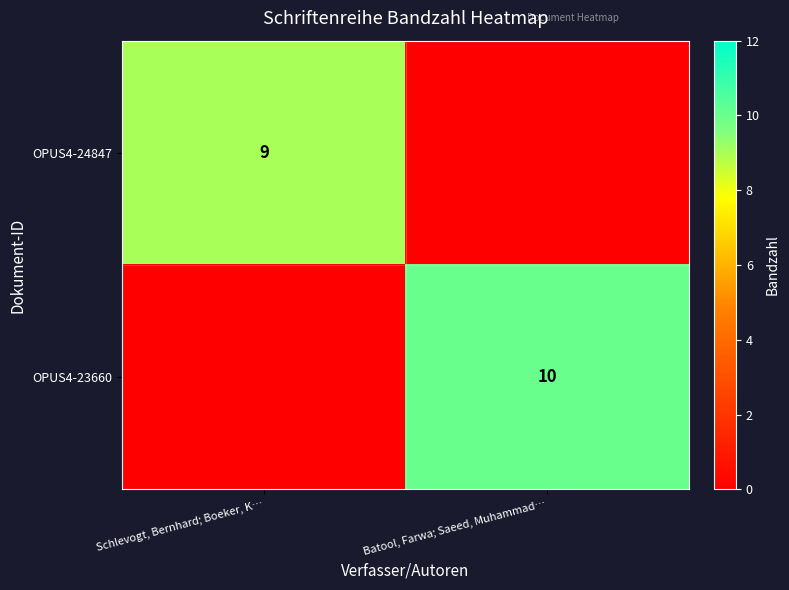

Is it true that OPUS4-23660 equals 10 at Batool, Farwa; Saeed, Muhammad…?

True